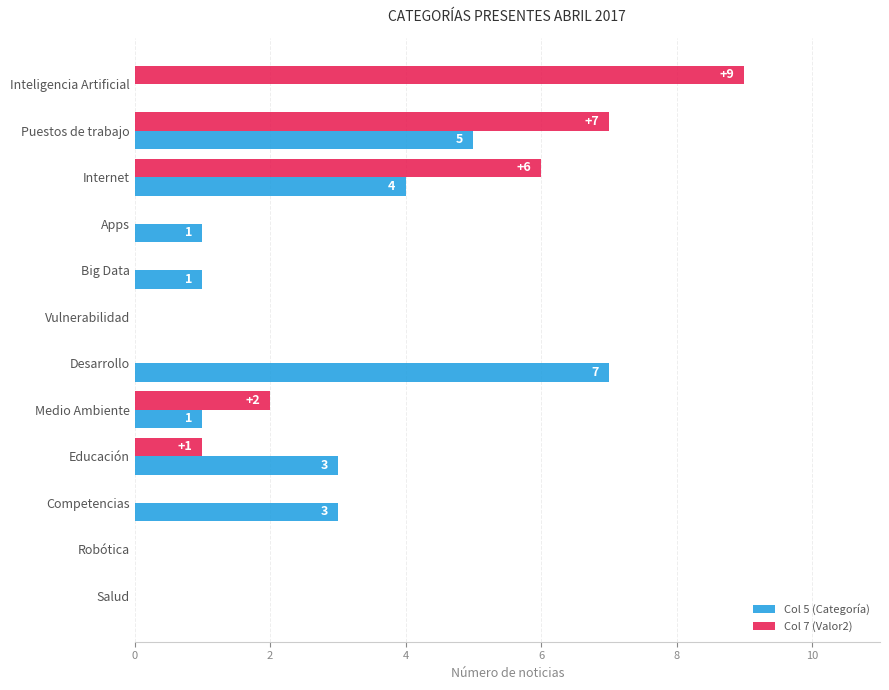

What is the sum of all Col 5 (Categoría) values?

25